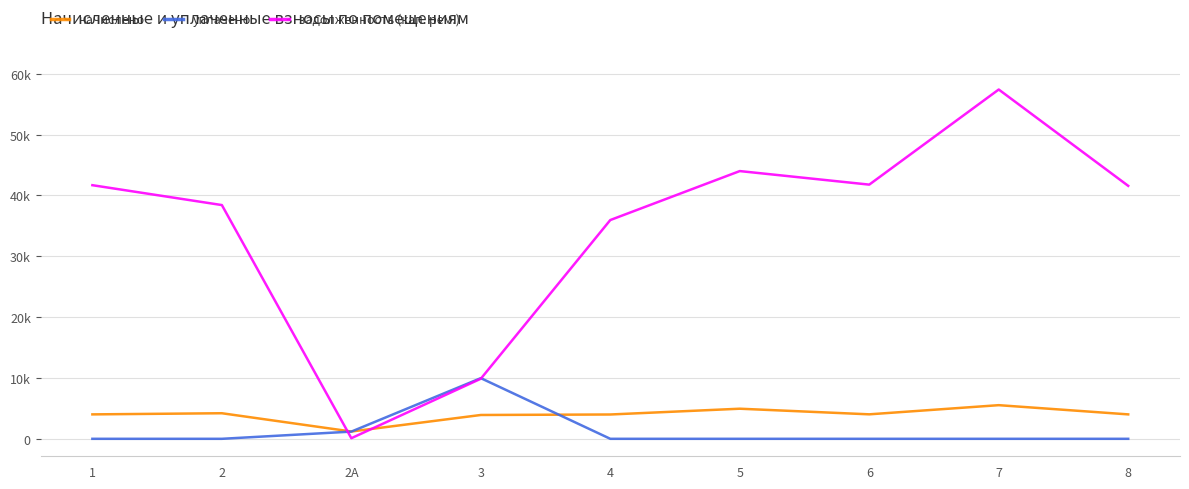

What are all the series names shown in the legend?

начислено, уплачено, задолженность (кап. рем.)